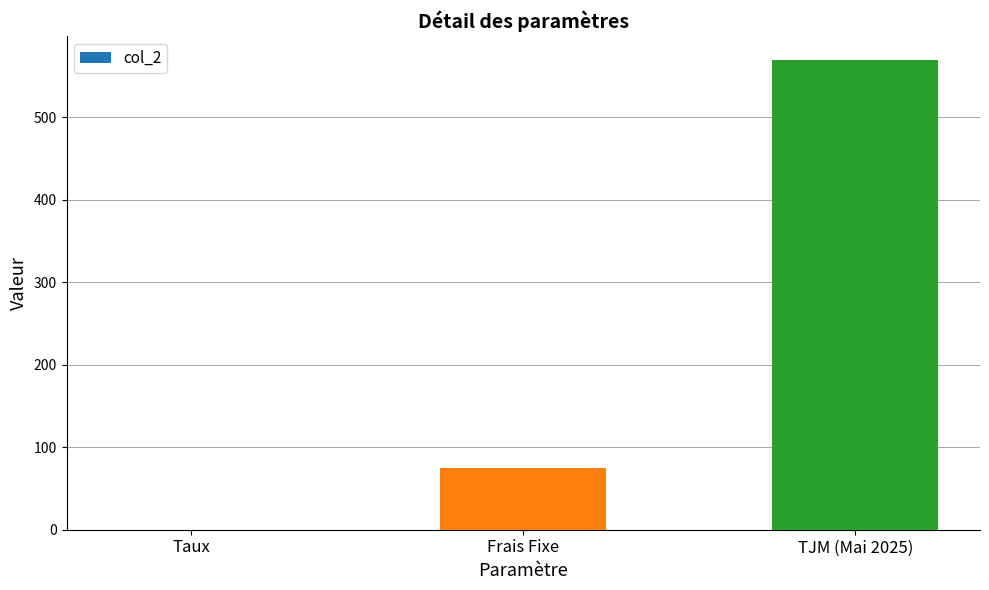

Which category has the highest value across all series?

TJM (Mai 2025)